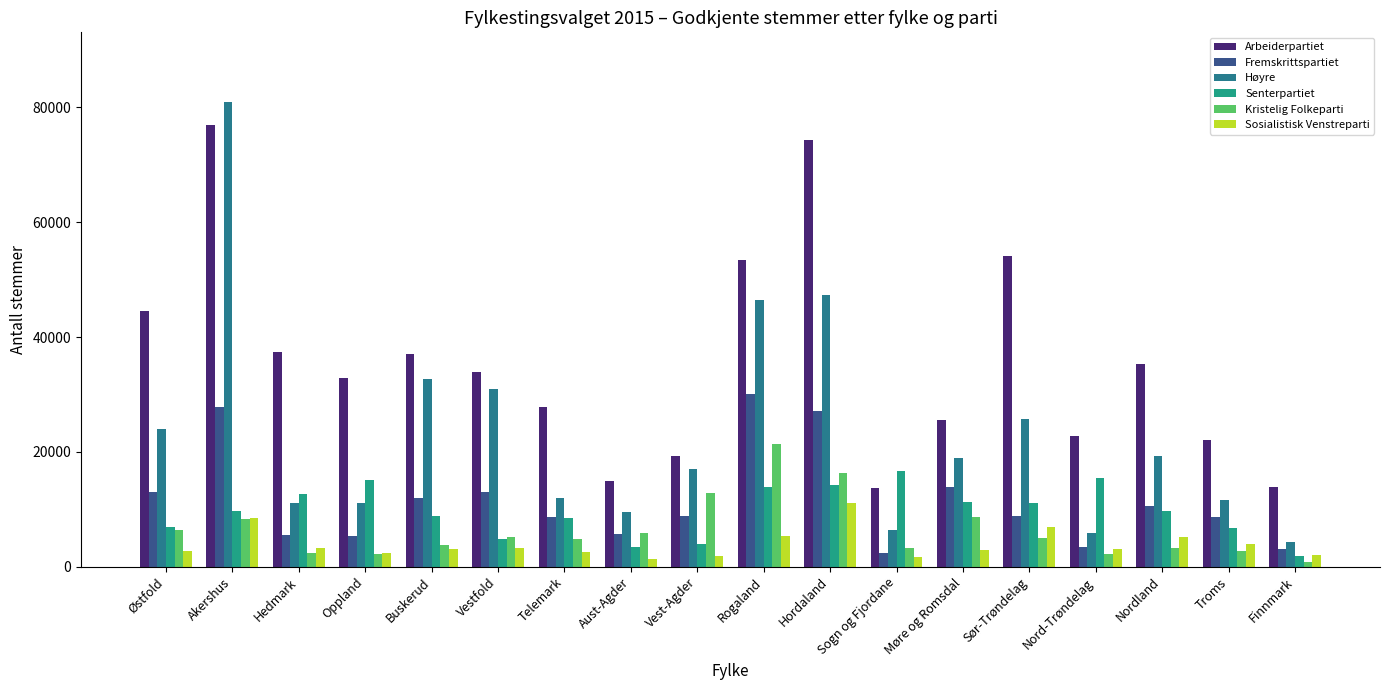

What is the difference between the highest and lowest values at Vest-Agder?

17375